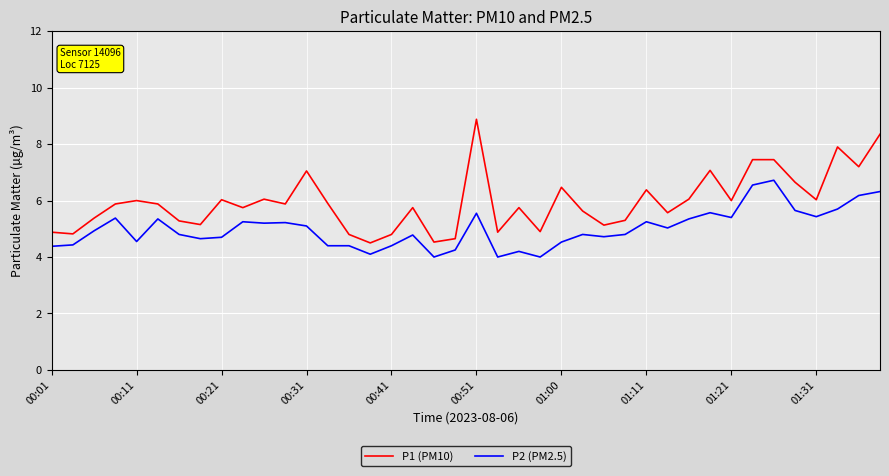

Which series has the largest total across all categories?

P1 (PM10)